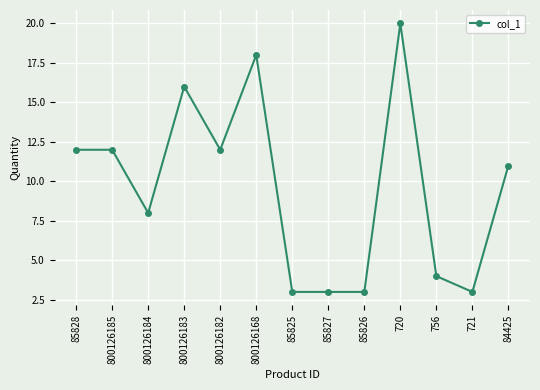

The chart shows a value of 8 at 800126184. True or false?

True